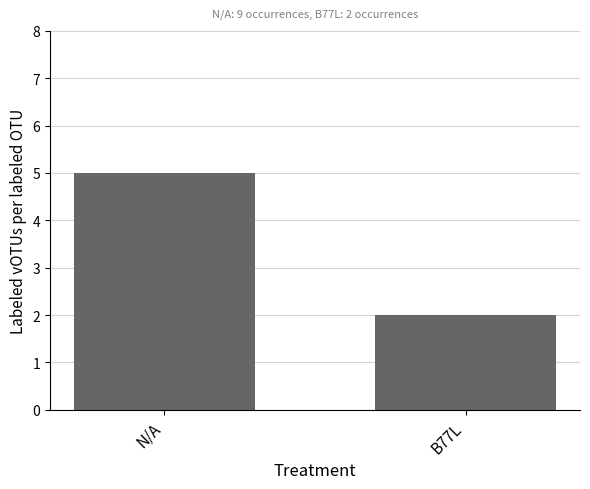

Approximately how many times larger is the value at B77L compared to N/A?

0.4